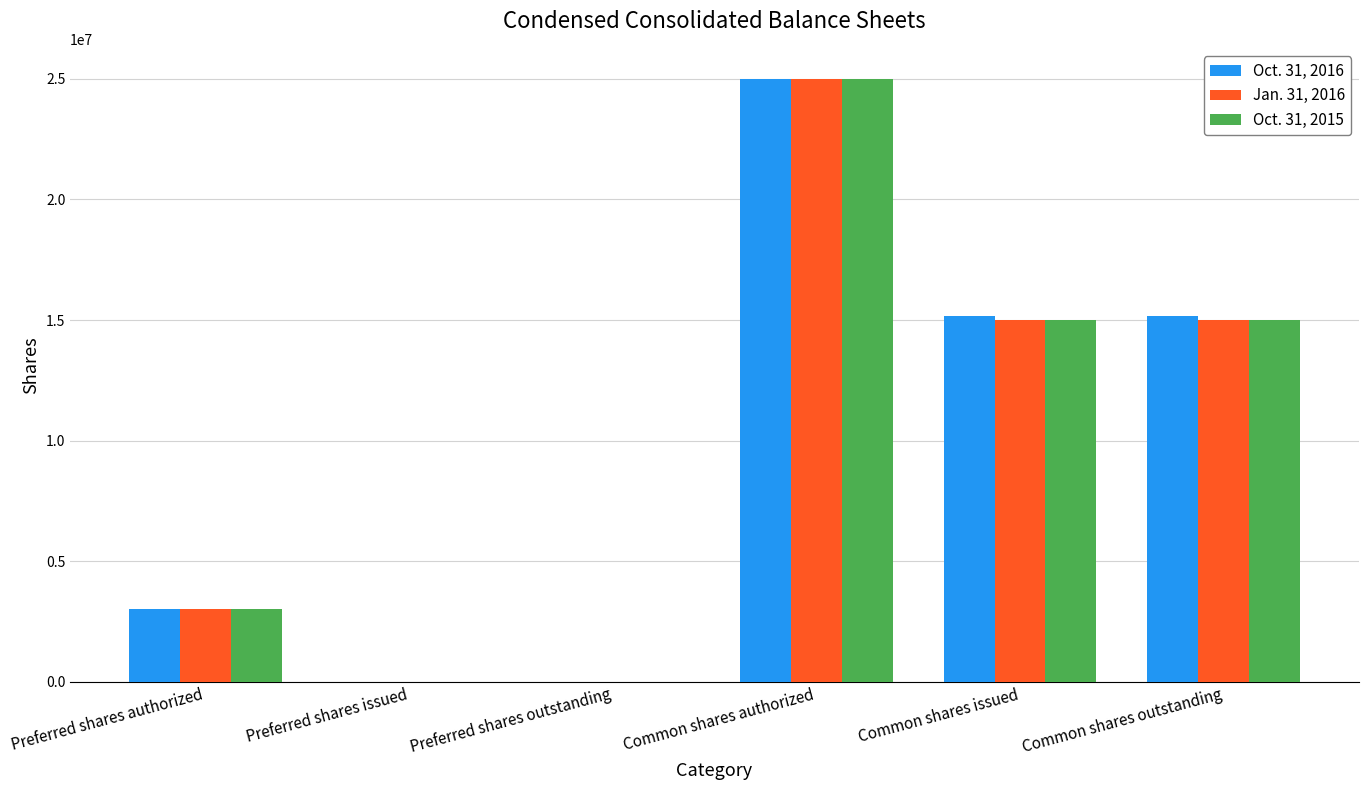

Which category has the highest value across all series?

Common shares authorized